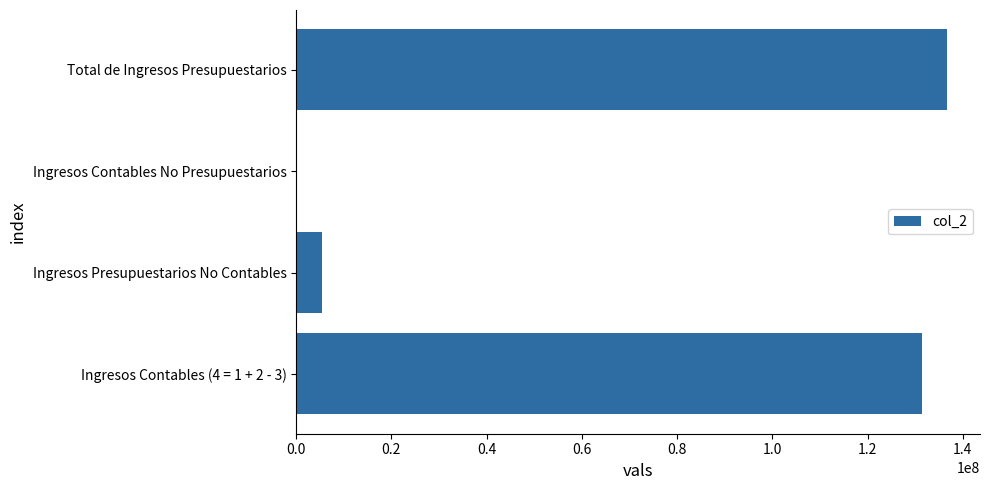

What is the maximum value shown in the chart?

136759414.8